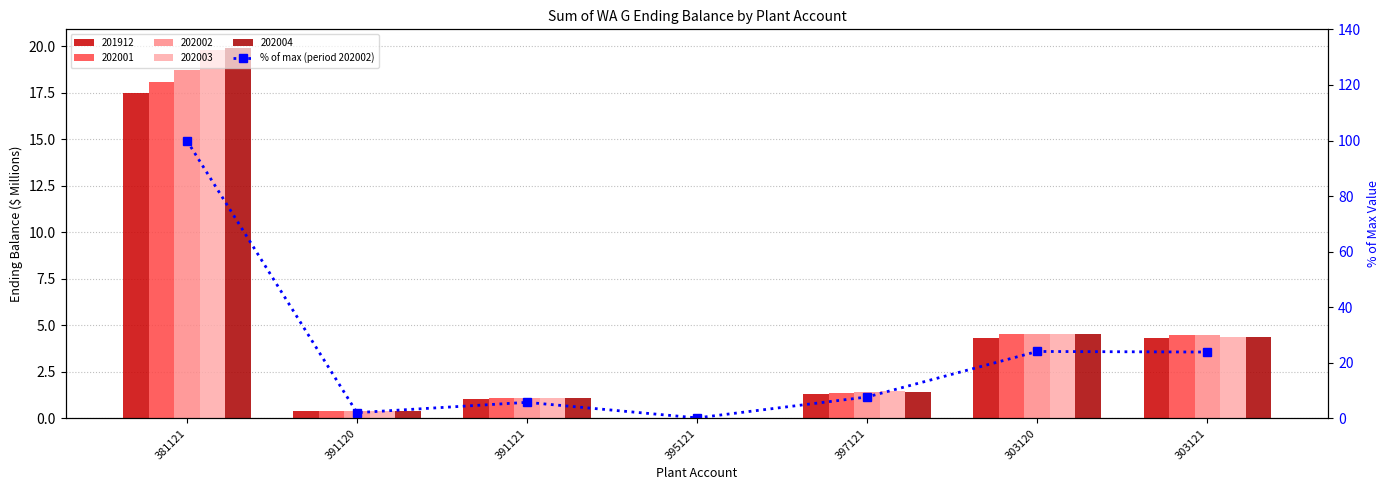

What is the change in value from 391120 to 303120?

+22.0